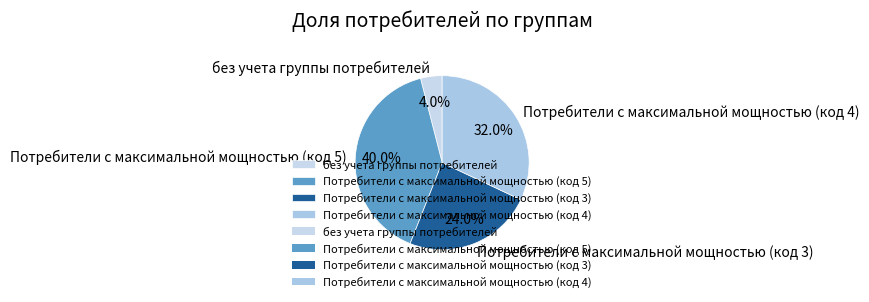

To the nearest percent, what is the difference between the largest and smallest slice percentages?

36%